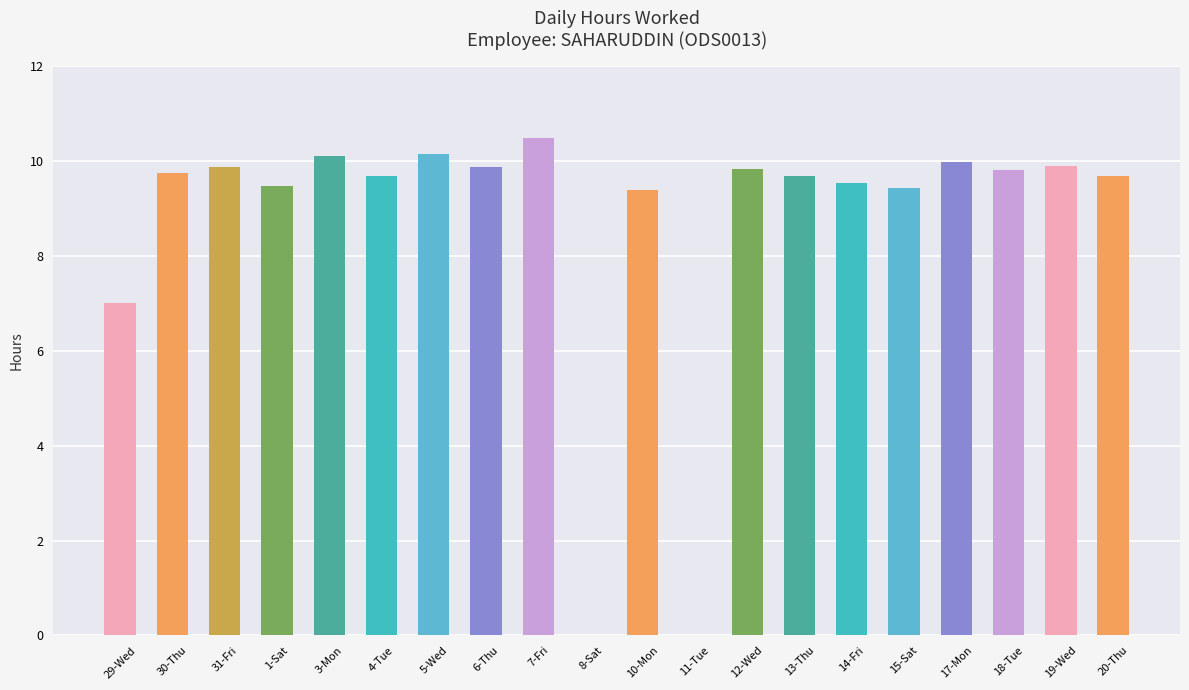

Approximately how many times larger is the value at 18-Tue compared to 31-Fri?

1.0